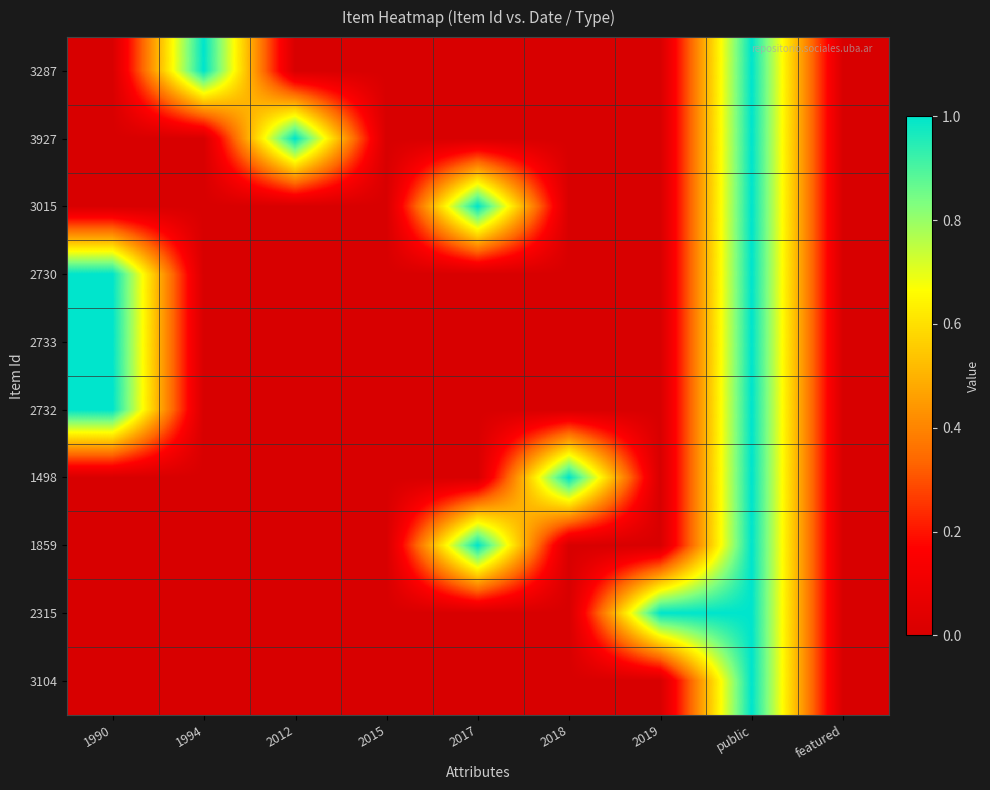

Reading right to left, transcribe all the data shown in this chart.

3287: featured=0	public=1	2019=0	2018=0	2017=0	2015=0	2012=0	1994=1	1990=0
3927: featured=0	public=1	2019=0	2018=0	2017=0	2015=0	2012=1	1994=0	1990=0
3015: featured=0	public=1	2019=0	2018=0	2017=1	2015=0	2012=0	1994=0	1990=0
2730: featured=0	public=1	2019=0	2018=0	2017=0	2015=0	2012=0	1994=0	1990=1
2733: featured=0	public=1	2019=0	2018=0	2017=0	2015=0	2012=0	1994=0	1990=1
2732: featured=0	public=1	2019=0	2018=0	2017=0	2015=0	2012=0	1994=0	1990=1
1498: featured=0	public=1	2019=0	2018=1	2017=0	2015=0	2012=0	1994=0	1990=0
1859: featured=0	public=1	2019=0	2018=0	2017=1	2015=0	2012=0	1994=0	1990=0
2315: featured=0	public=1	2019=1	2018=0	2017=0	2015=0	2012=0	1994=0	1990=0
3104: featured=0	public=1	2019=0	2018=0	2017=0	2015=0	2012=0	1994=0	1990=0